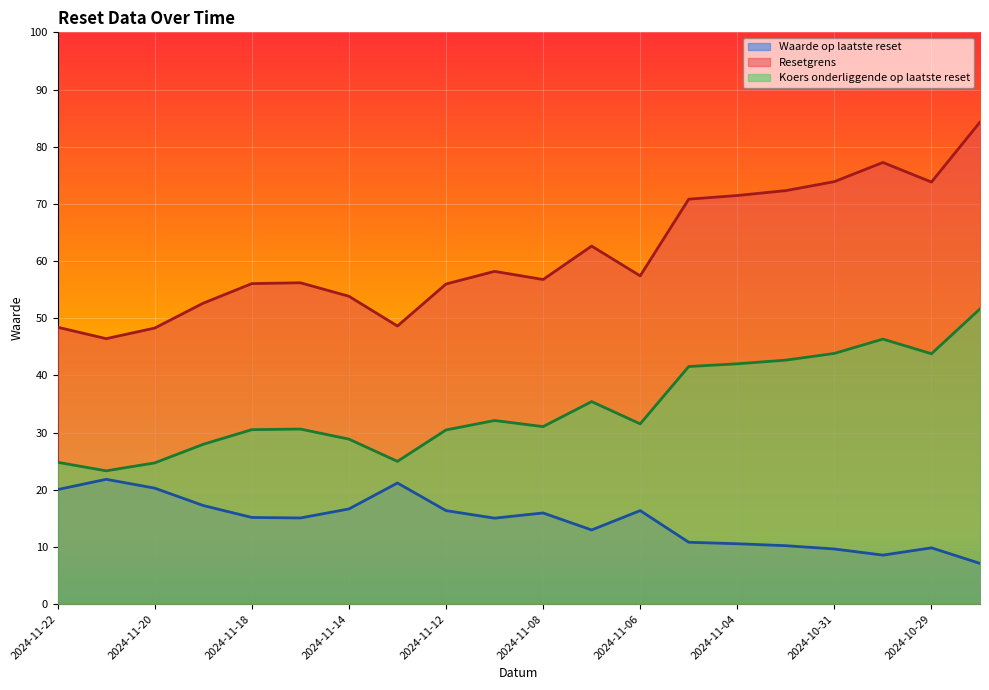

Reading right to left, list all the values displayed in this chart.

Waarde op laatste reset: 2024-10-28=7.1	2024-10-29=9.8	2024-10-30=8.6	2024-10-31=9.6	2024-11-01=10.2	2024-11-04=10.5	2024-11-05=10.8	2024-11-06=16.4	2024-11-07=13.0	2024-11-08=15.9	2024-11-11=15.0	2024-11-12=16.4	2024-11-13=21.2	2024-11-14=16.6	2024-11-15=15.1	2024-11-18=15.2	2024-11-19=17.2	2024-11-20=20.3	2024-11-21=21.8	2024-11-22=20.0
Resetgrens: 2024-10-28=84.3	2024-10-29=73.8	2024-10-30=77.2	2024-10-31=73.9	2024-11-01=72.3	2024-11-04=71.5	2024-11-05=70.8	2024-11-06=57.4	2024-11-07=62.6	2024-11-08=56.8	2024-11-11=58.2	2024-11-12=56.0	2024-11-13=48.6	2024-11-14=53.8	2024-11-15=56.2	2024-11-18=56.1	2024-11-19=52.6	2024-11-20=48.3	2024-11-21=46.4	2024-11-22=48.4
Koers onderliggende op laatste reset: 2024-10-28=51.6	2024-10-29=43.8	2024-10-30=46.3	2024-10-31=43.8	2024-11-01=42.7	2024-11-04=42.0	2024-11-05=41.5	2024-11-06=31.5	2024-11-07=35.4	2024-11-08=31.0	2024-11-11=32.1	2024-11-12=30.5	2024-11-13=25.0	2024-11-14=28.9	2024-11-15=30.6	2024-11-18=30.5	2024-11-19=27.9	2024-11-20=24.7	2024-11-21=23.3	2024-11-22=24.8